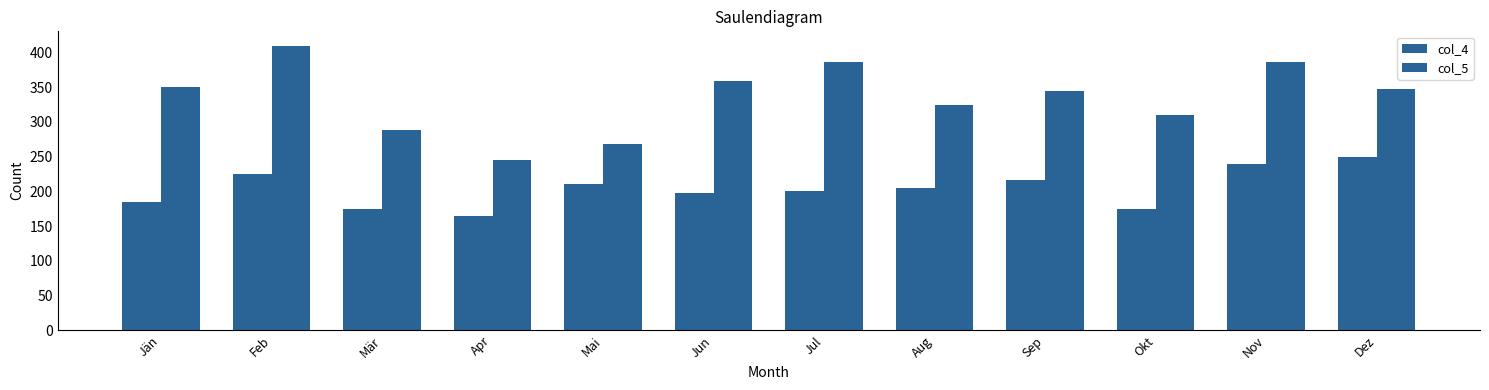

How many bars are there in each group?

2